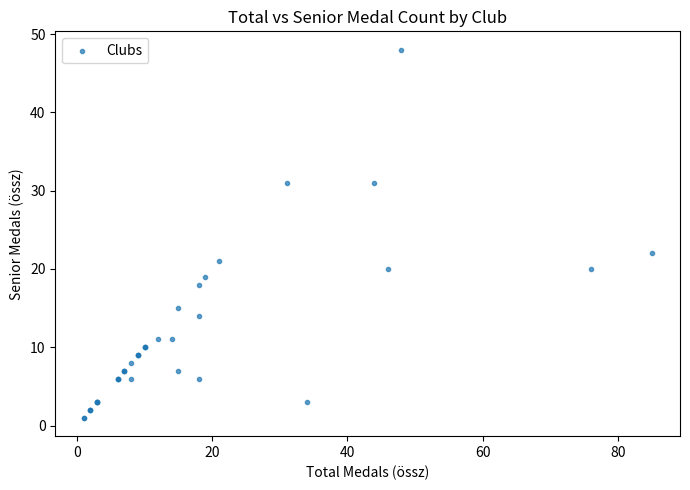

What Y value in the scatter plot is closest to 24?

22